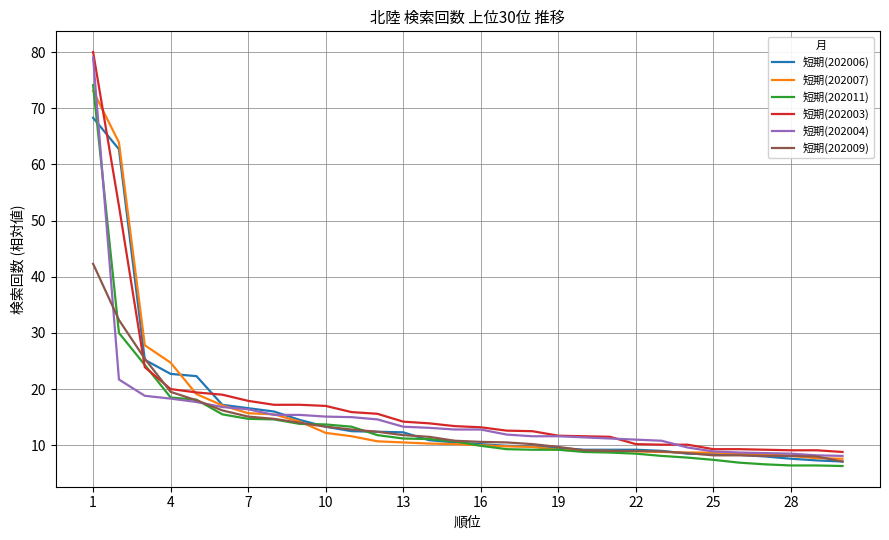

How many lines are shown in the chart?

6